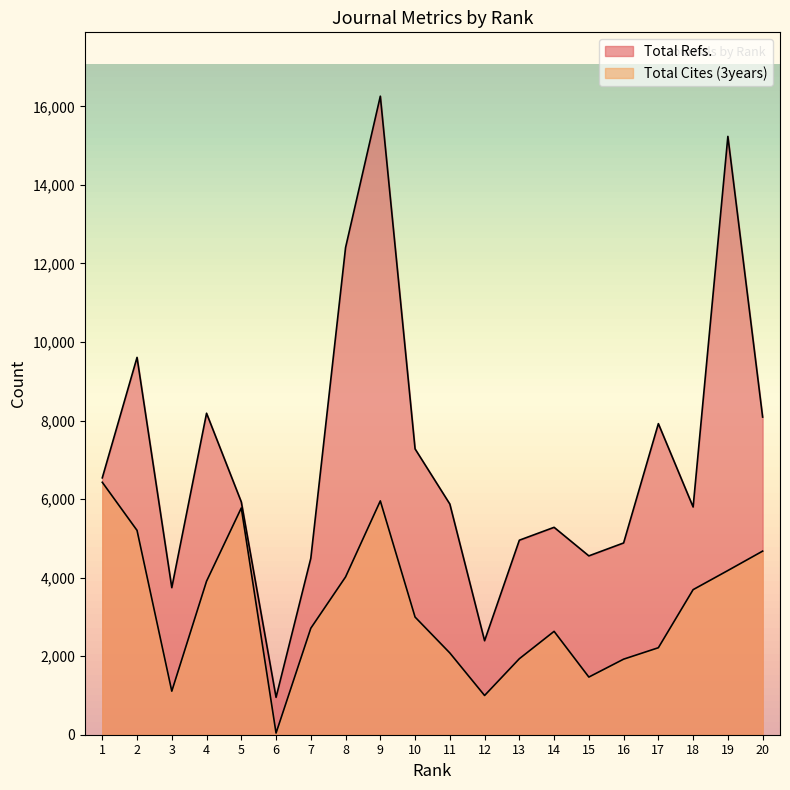

At which label does Total Cites (3years) first exceed 2996?

1